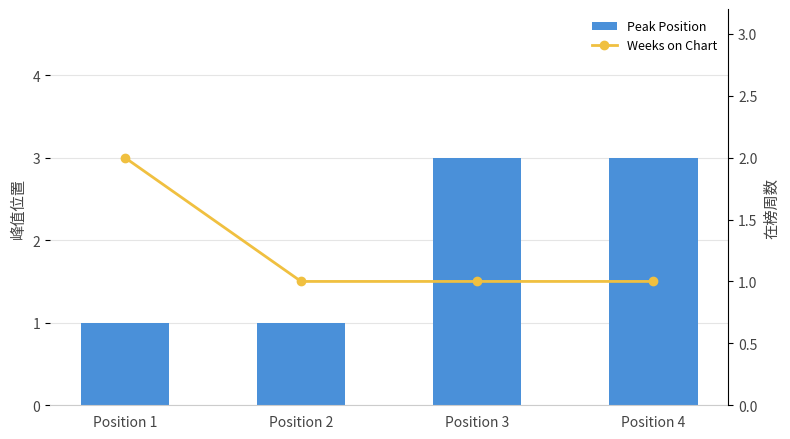

At which category is the sum across all series the highest?

Position 3